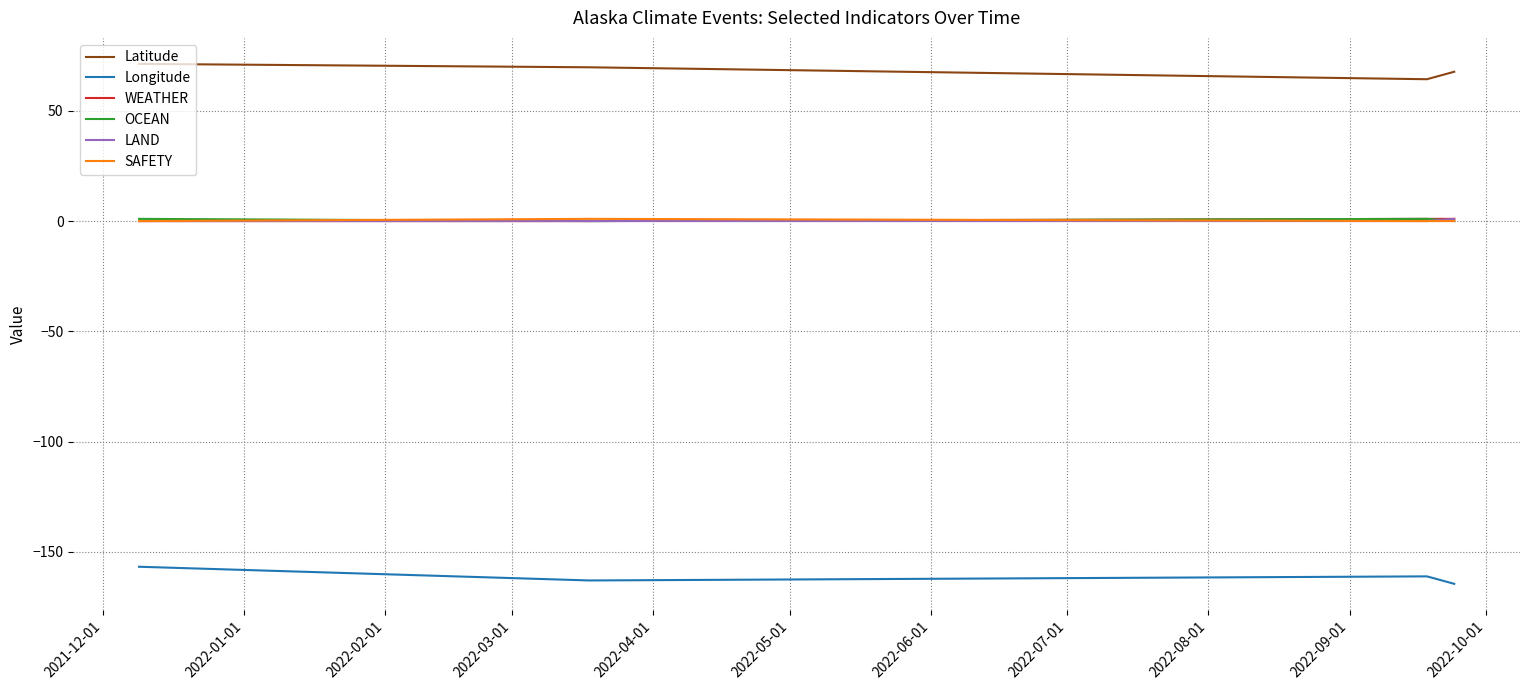

True or false: Longitude and SAFETY intersect in this chart.

False